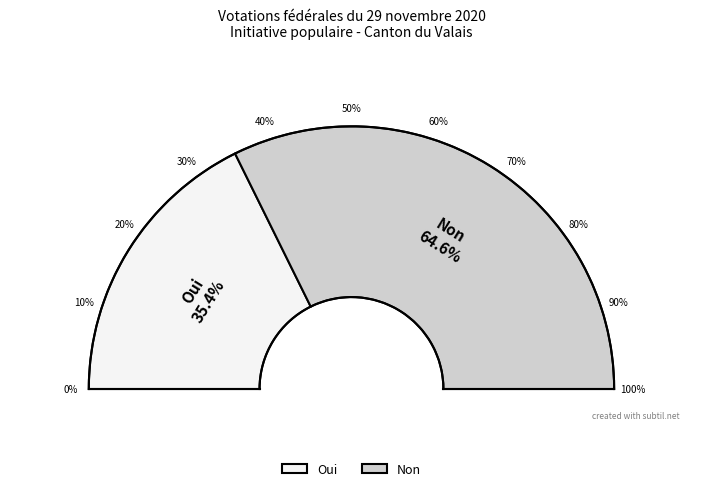

Between Non and Oui, which is larger?

Non